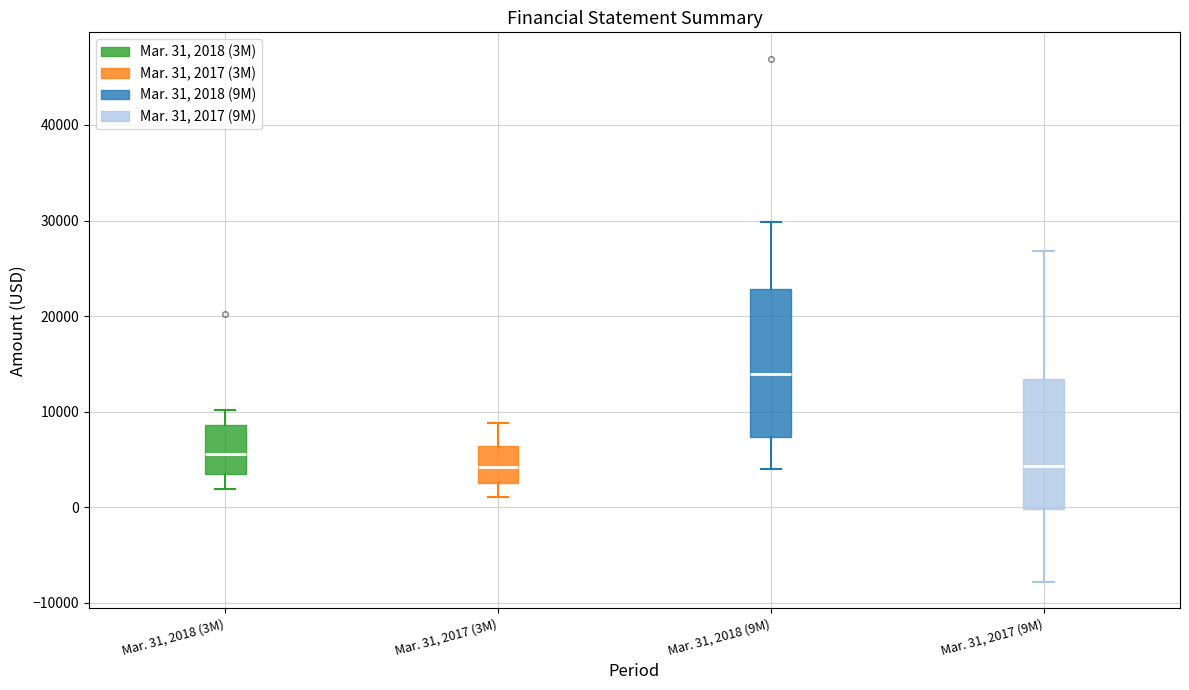

Reading left to right, transcribe this box plot: for each box, give where its median line is, the range the box spans, and where its two whiskers end, as read against the y-axis. The values are not printed on the chart, so give them approximately, as read against the axis.

Mar. 31, 2018 (3M): median 6000, box 3000 to 9000, whiskers 2000 to 10000
Mar. 31, 2017 (3M): median 4000, box 3000 to 6000, whiskers 1000 to 9000
Mar. 31, 2018 (9M): median 14000, box 7000 to 23000, whiskers 4000 to 30000
Mar. 31, 2017 (9M): median 4000, box 0 to 13000, whiskers -8000 to 27000